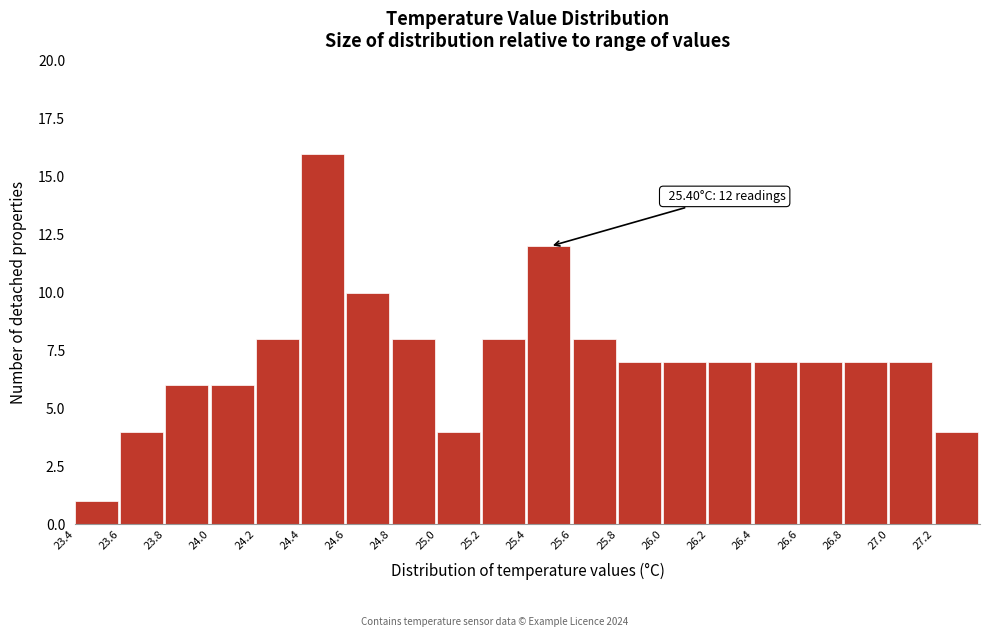

Which range on the x-axis has the tallest bar?

24.4 to 24.6